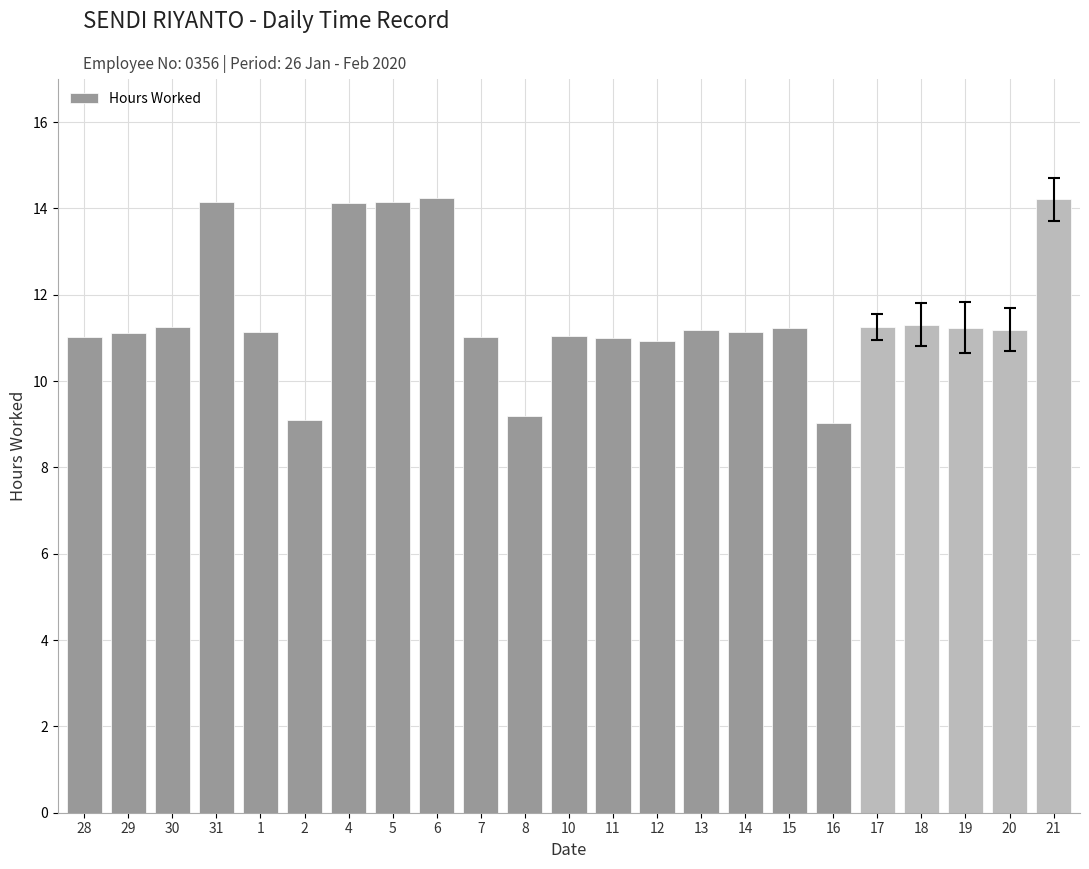

What is the difference between the second highest and second lowest values?

5.1